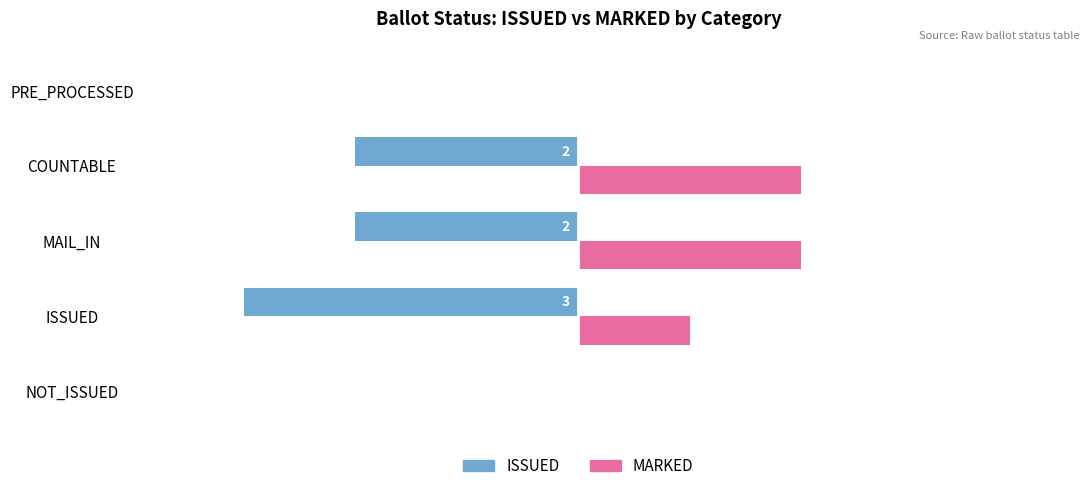

Which series has the largest total across all categories?

MARKED